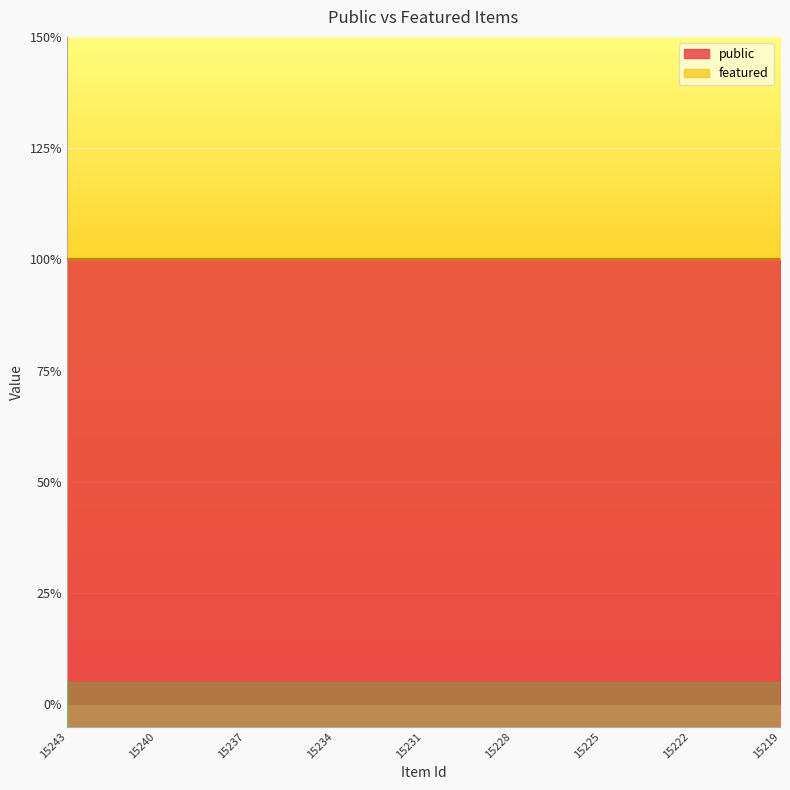

What is the average value of the public series?

1